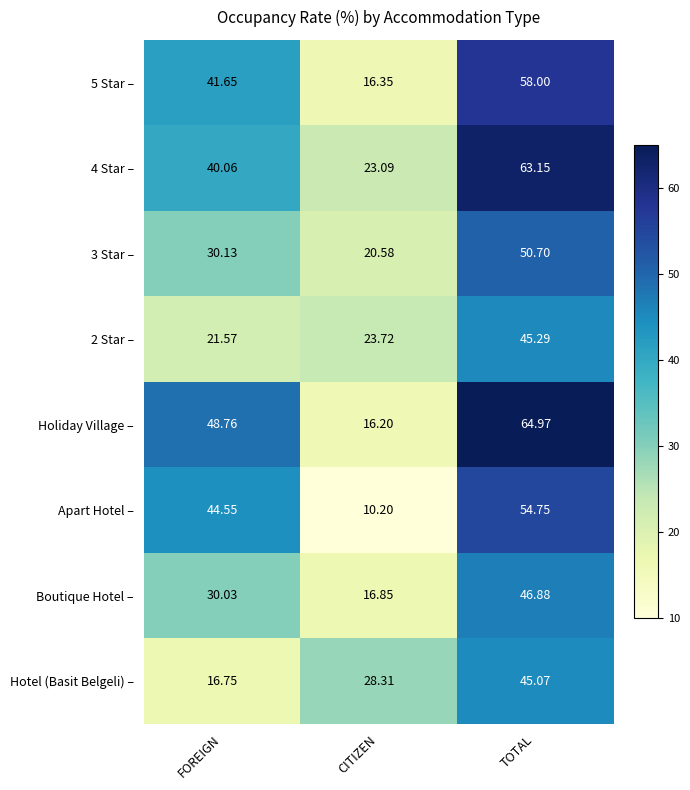

Where does the 3 Star – series first go above 30?

FOREIGN